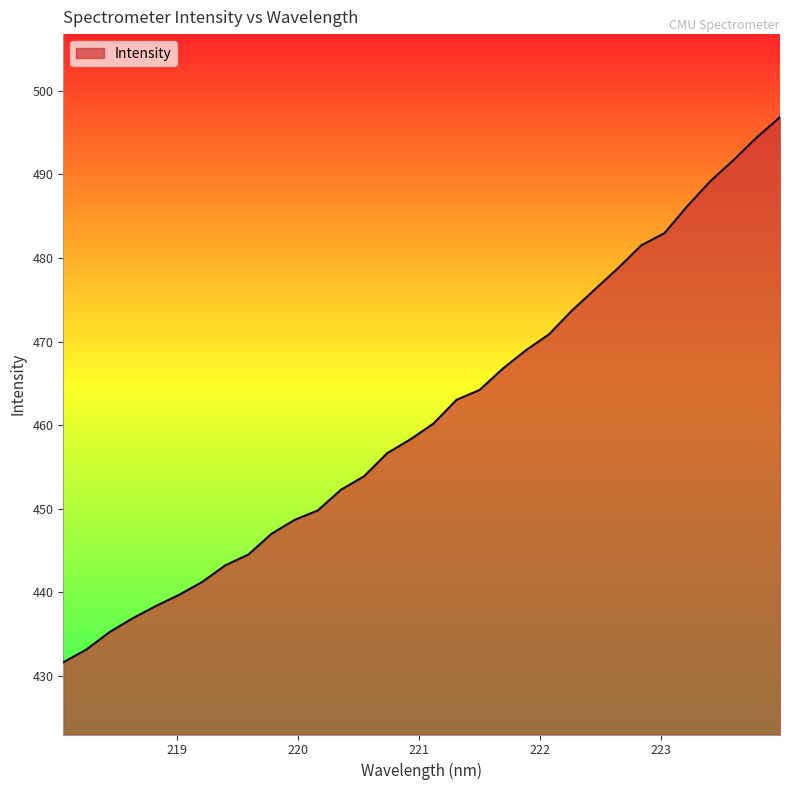

What is the greatest value displayed?

496.8